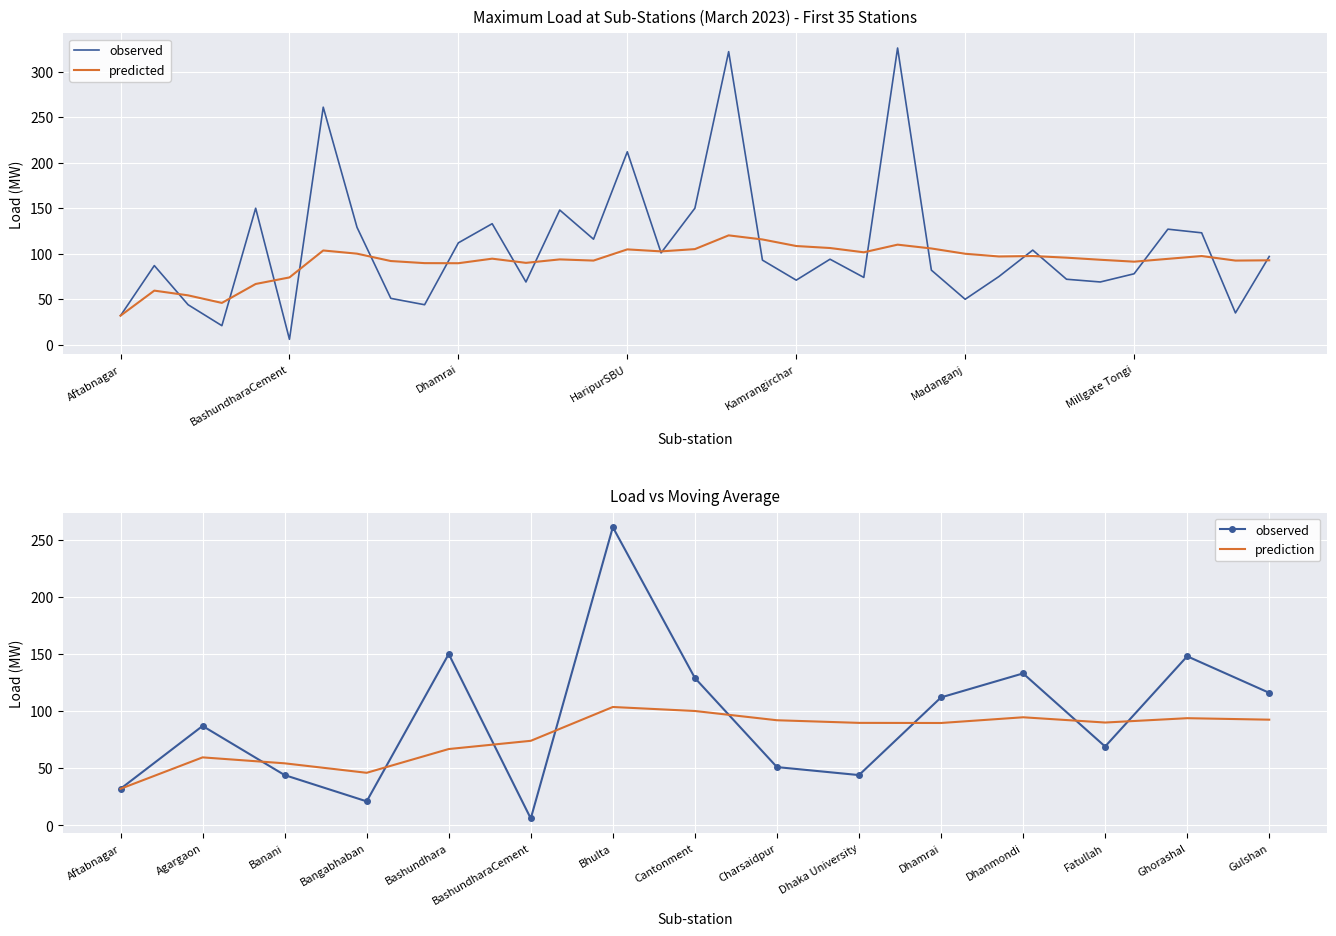

At which category is the sum across all series the highest?

Kabirpur